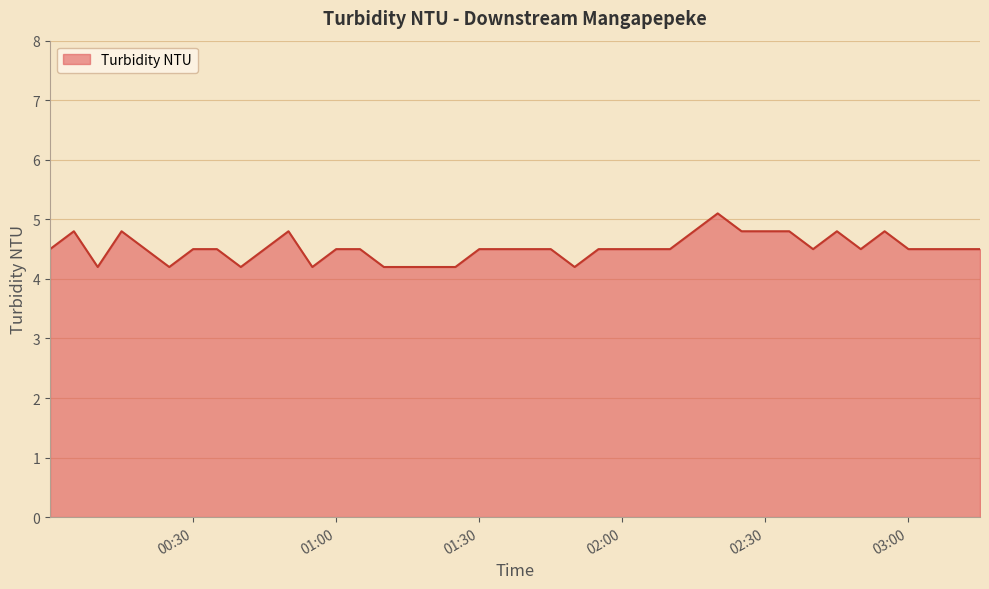

True or false: the data has more than 2 interior local peaks.

True